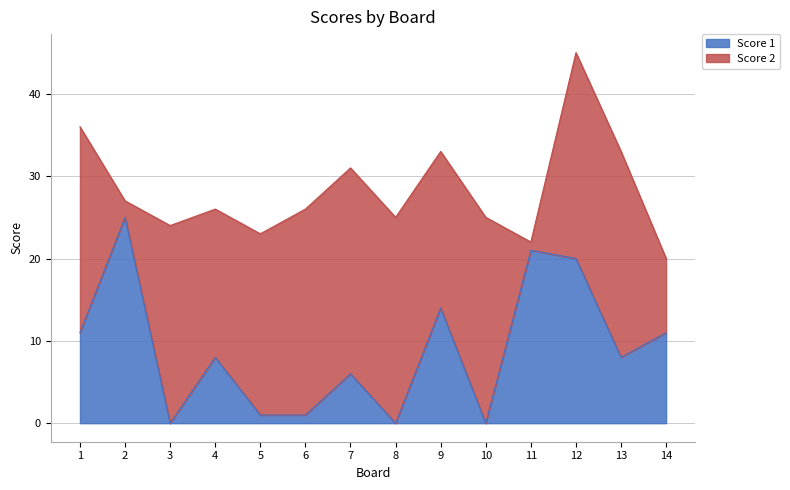

Reading right to left, extract all data points from this chart.

11	8	20	21	0	14	0	6	1	1	8	0	25	11